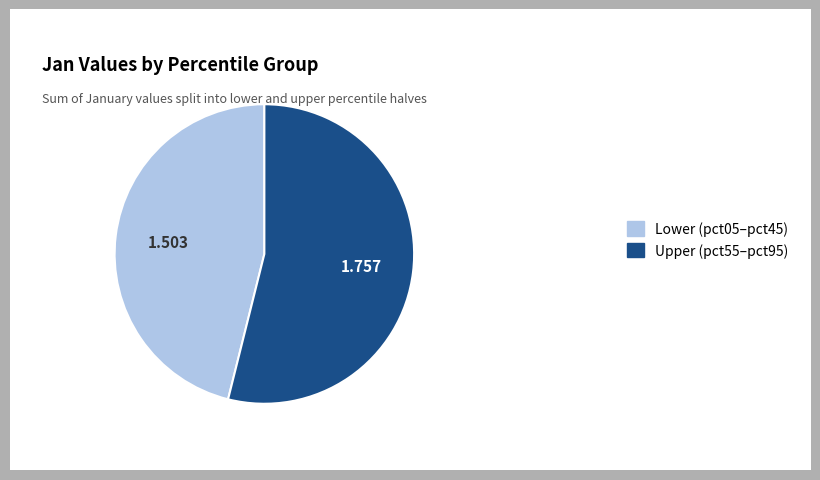

Do Upper (pct55–pct95) and Lower (pct05–pct45) together represent more than half of the pie?

Yes